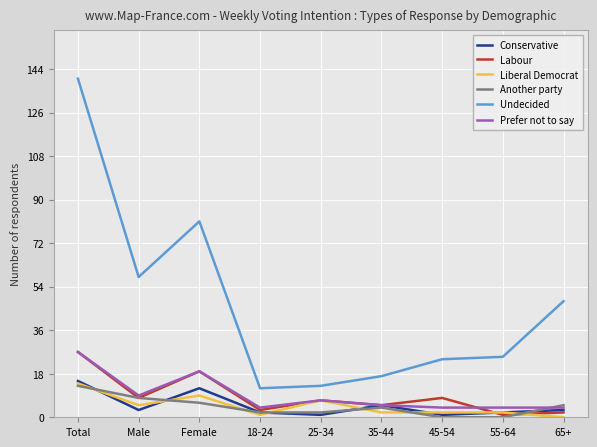

What is the average value of the Prefer not to say series?

9